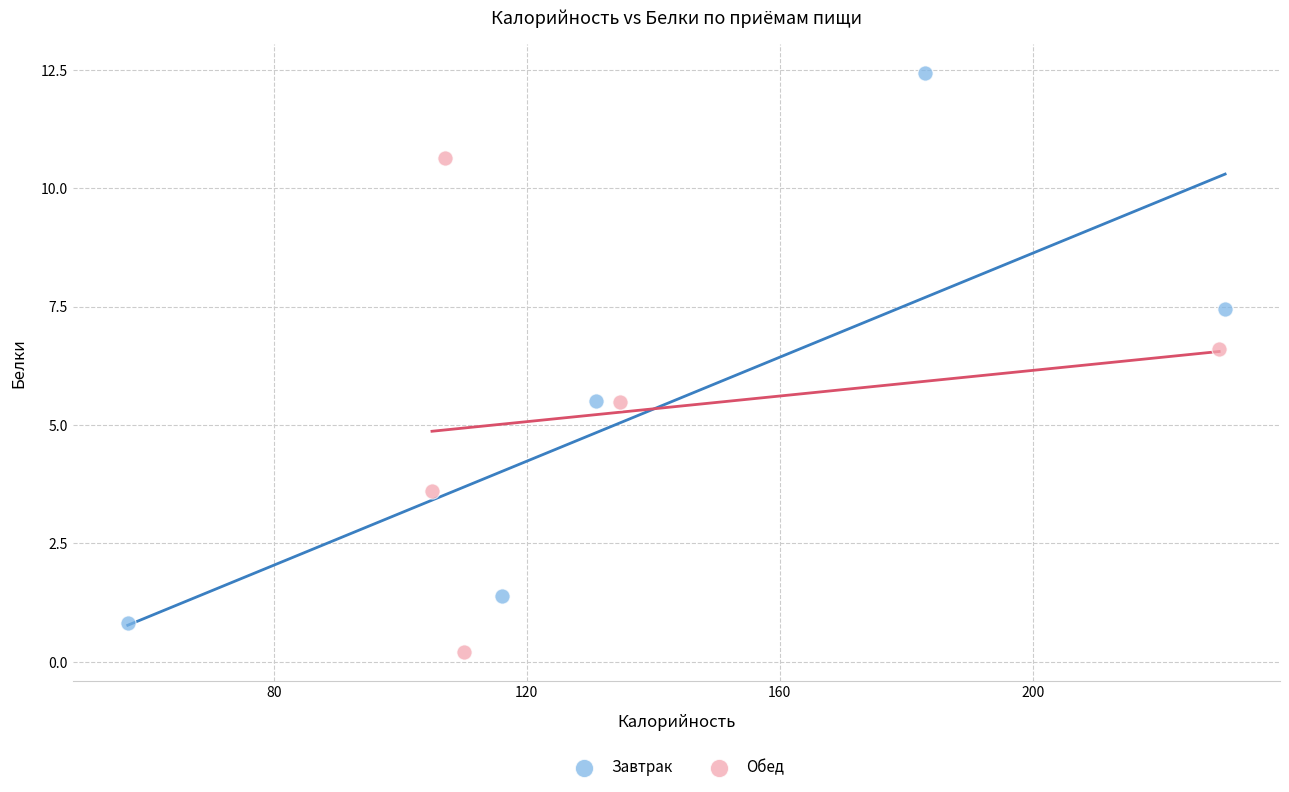

Which series has the widest spread of Y values?

Завтрак